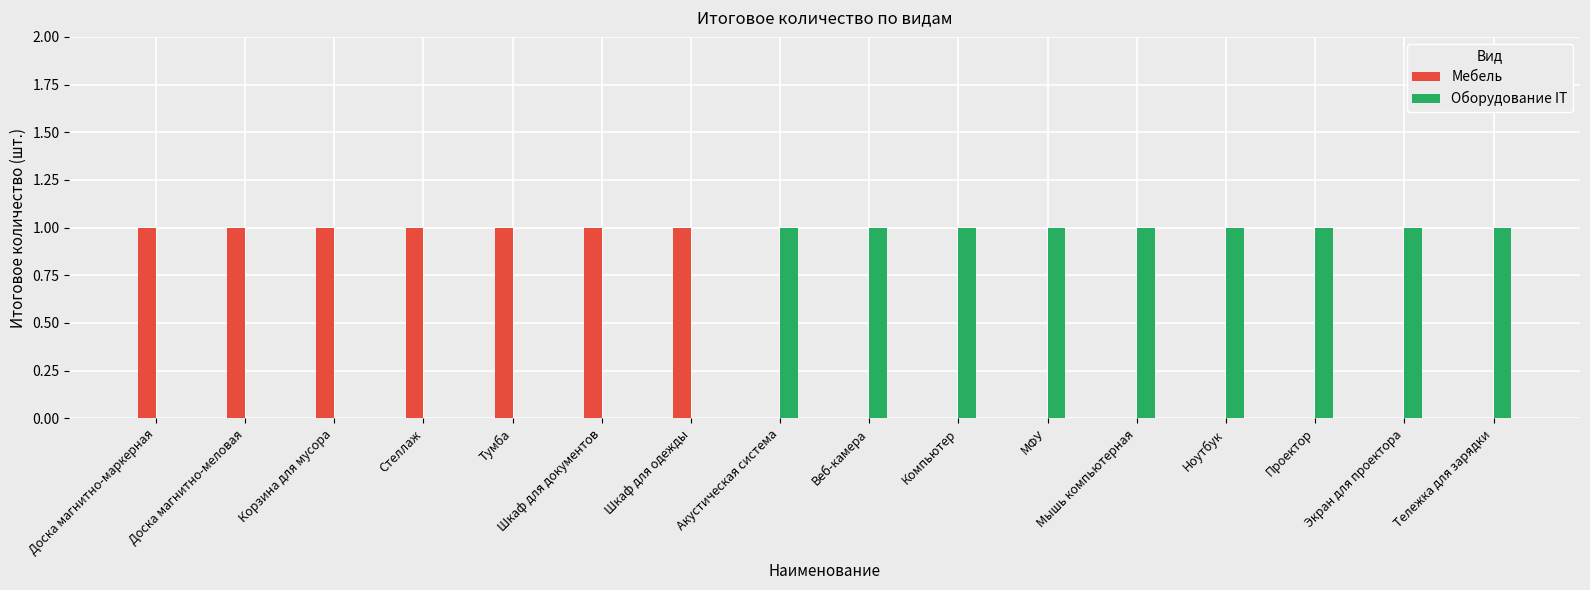

Which series has the largest total across all categories?

Оборудование IT